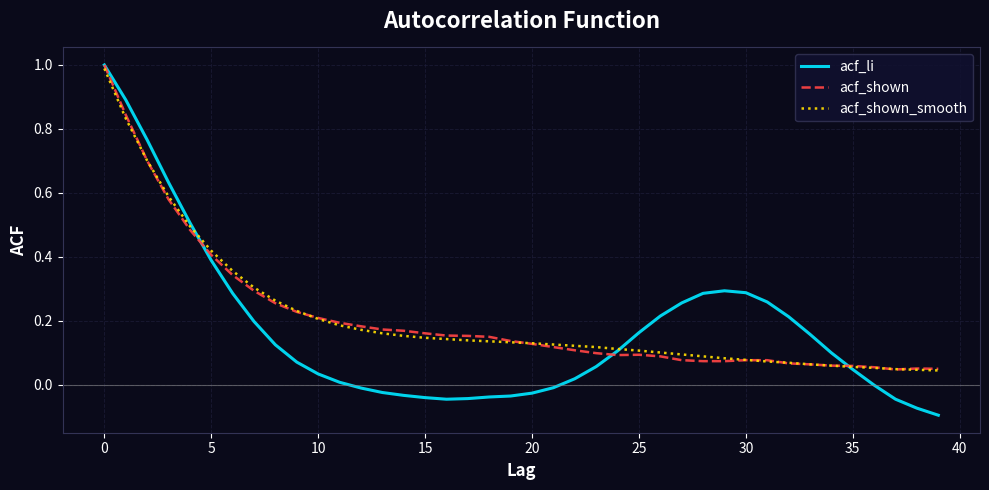

Which series has the widest spread of values?

acf_li